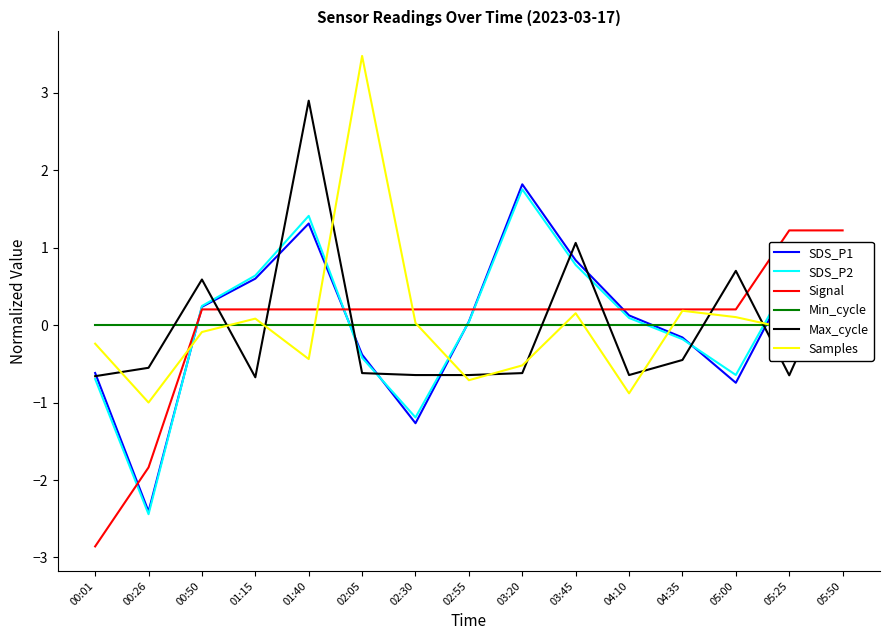

Is this an area chart (filled region under the line)?

No